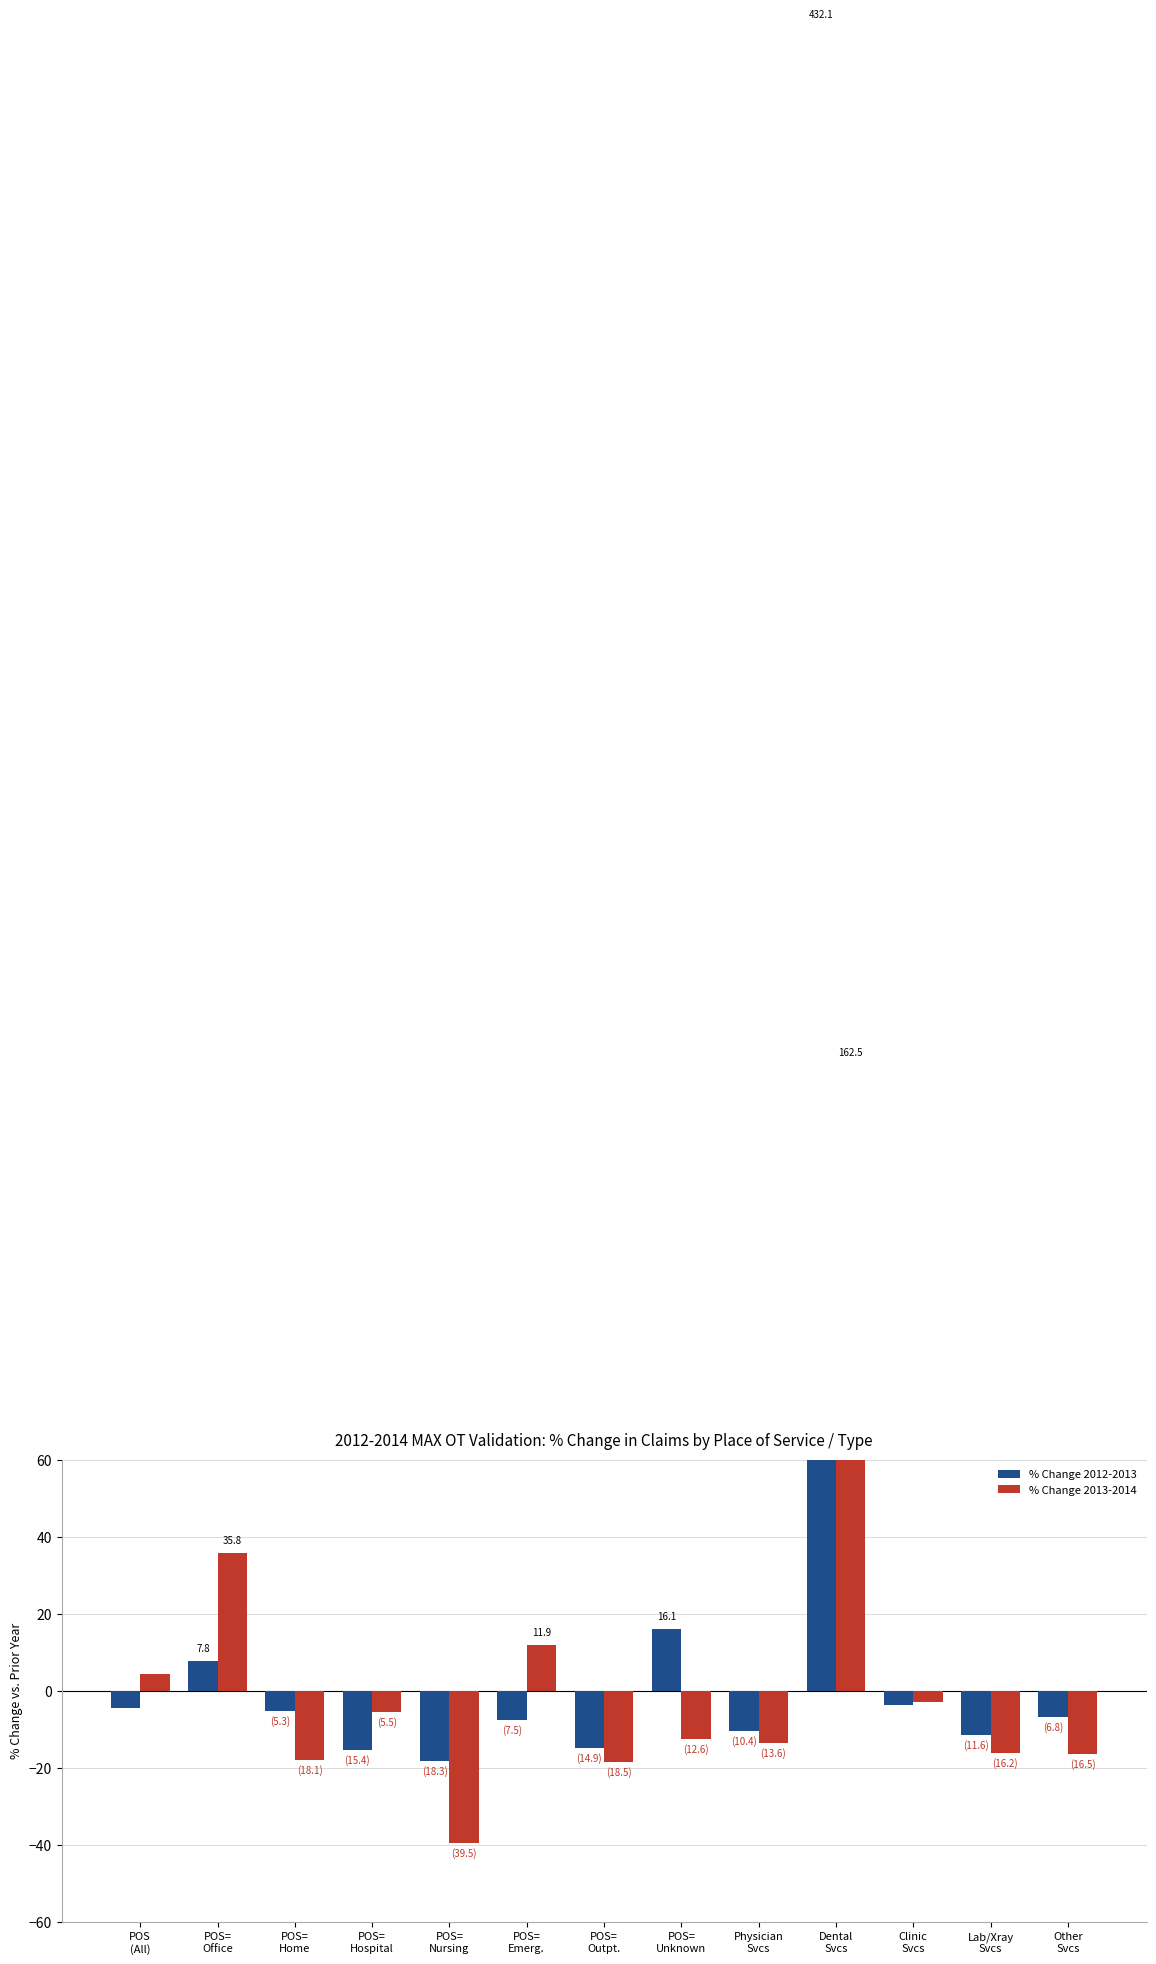

Between Dental
Svcs and Other
Svcs, which is larger?

Dental
Svcs